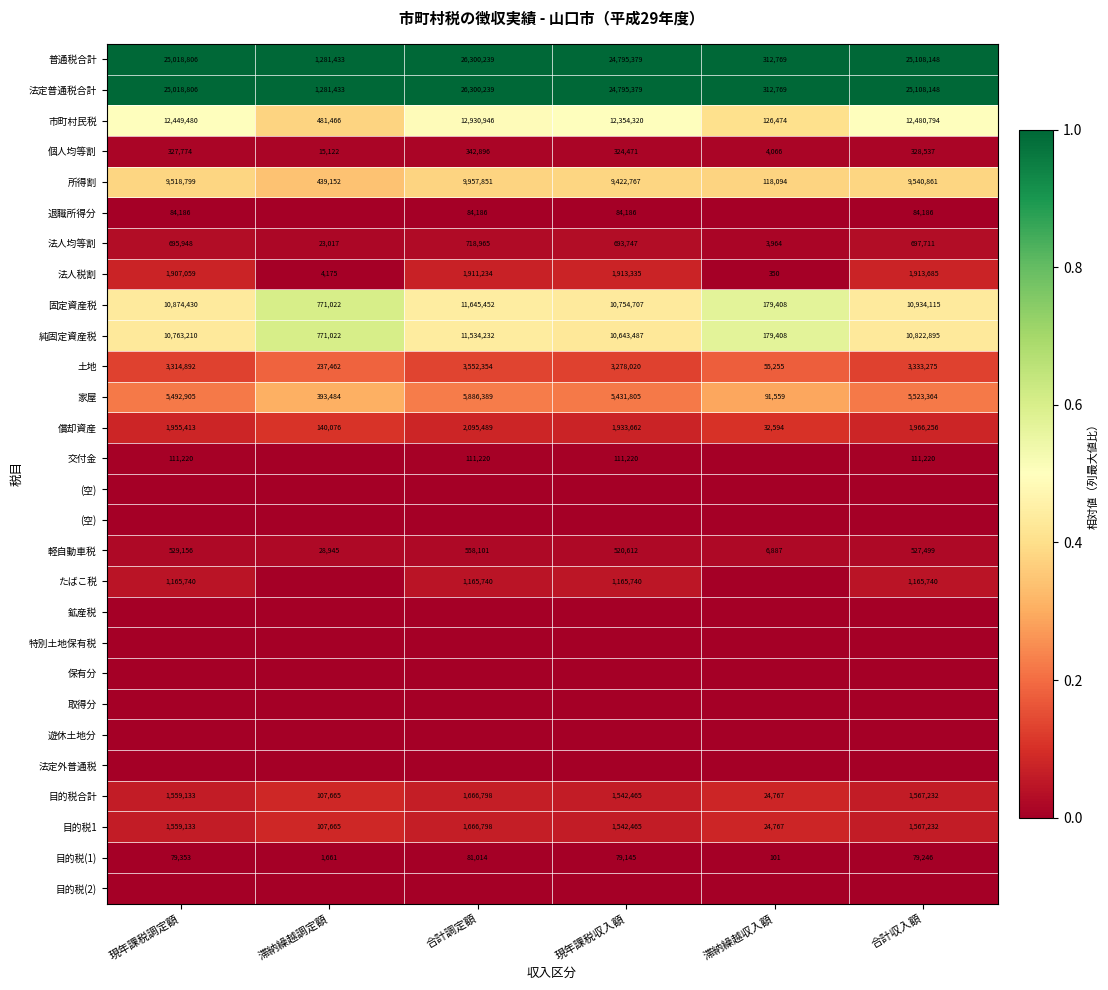

What is the spread (max minus min) of values at 現年課税収入額?

1.0